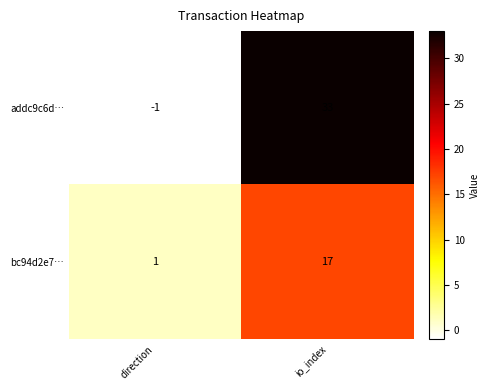

What is the sum of all addc9c6d… values?

32